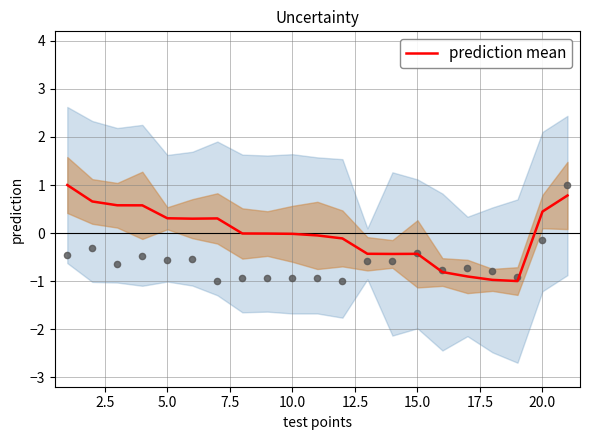

What is the minimum value for prediction mean?

-1.0